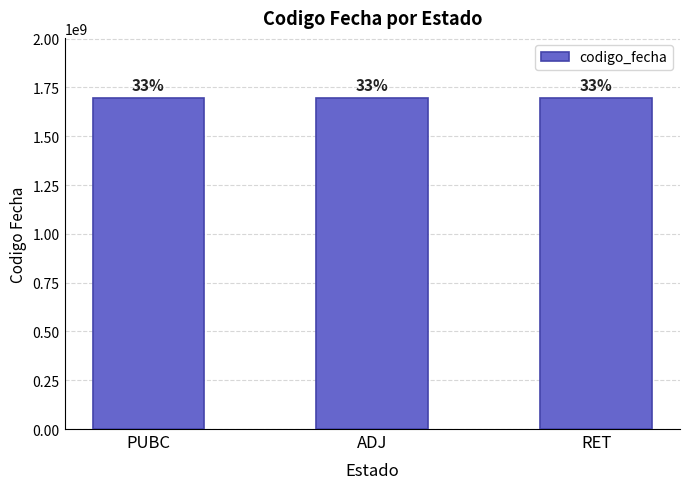

What is the difference between the values at RET and PUBC?

859815